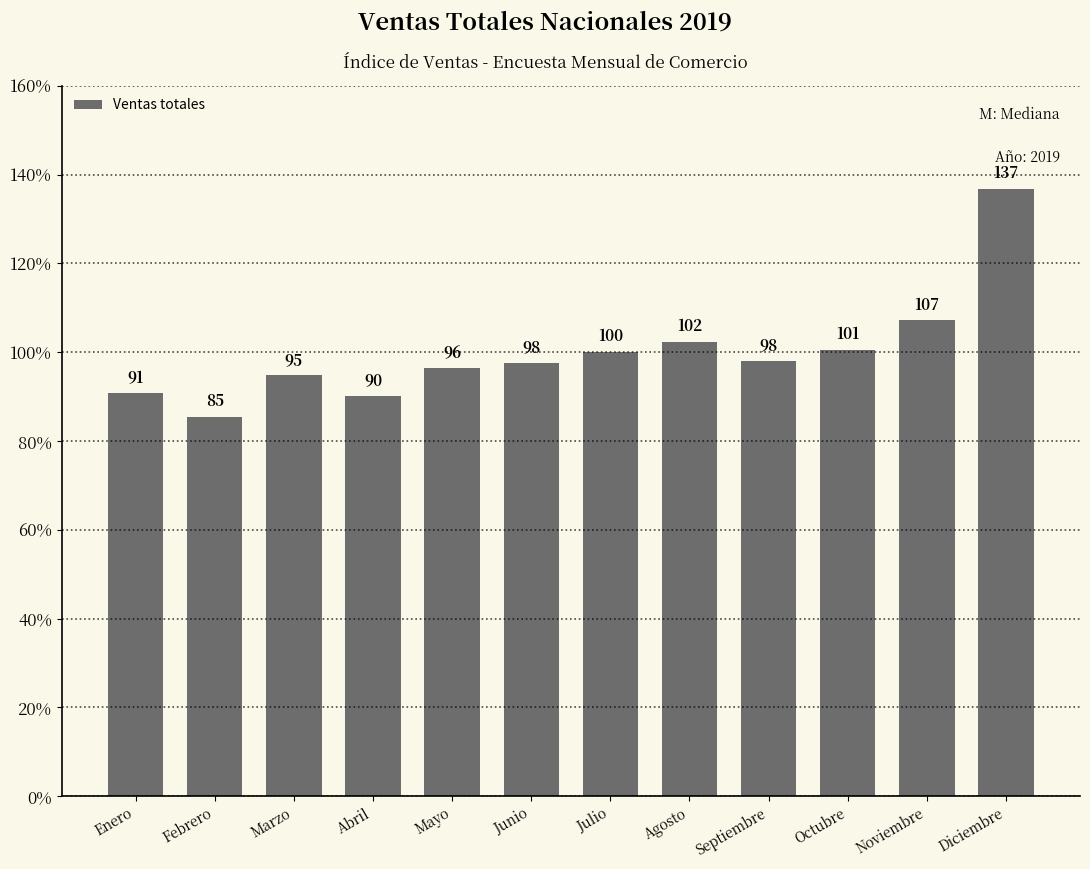

Which category has the lowest value across all series?

Febrero